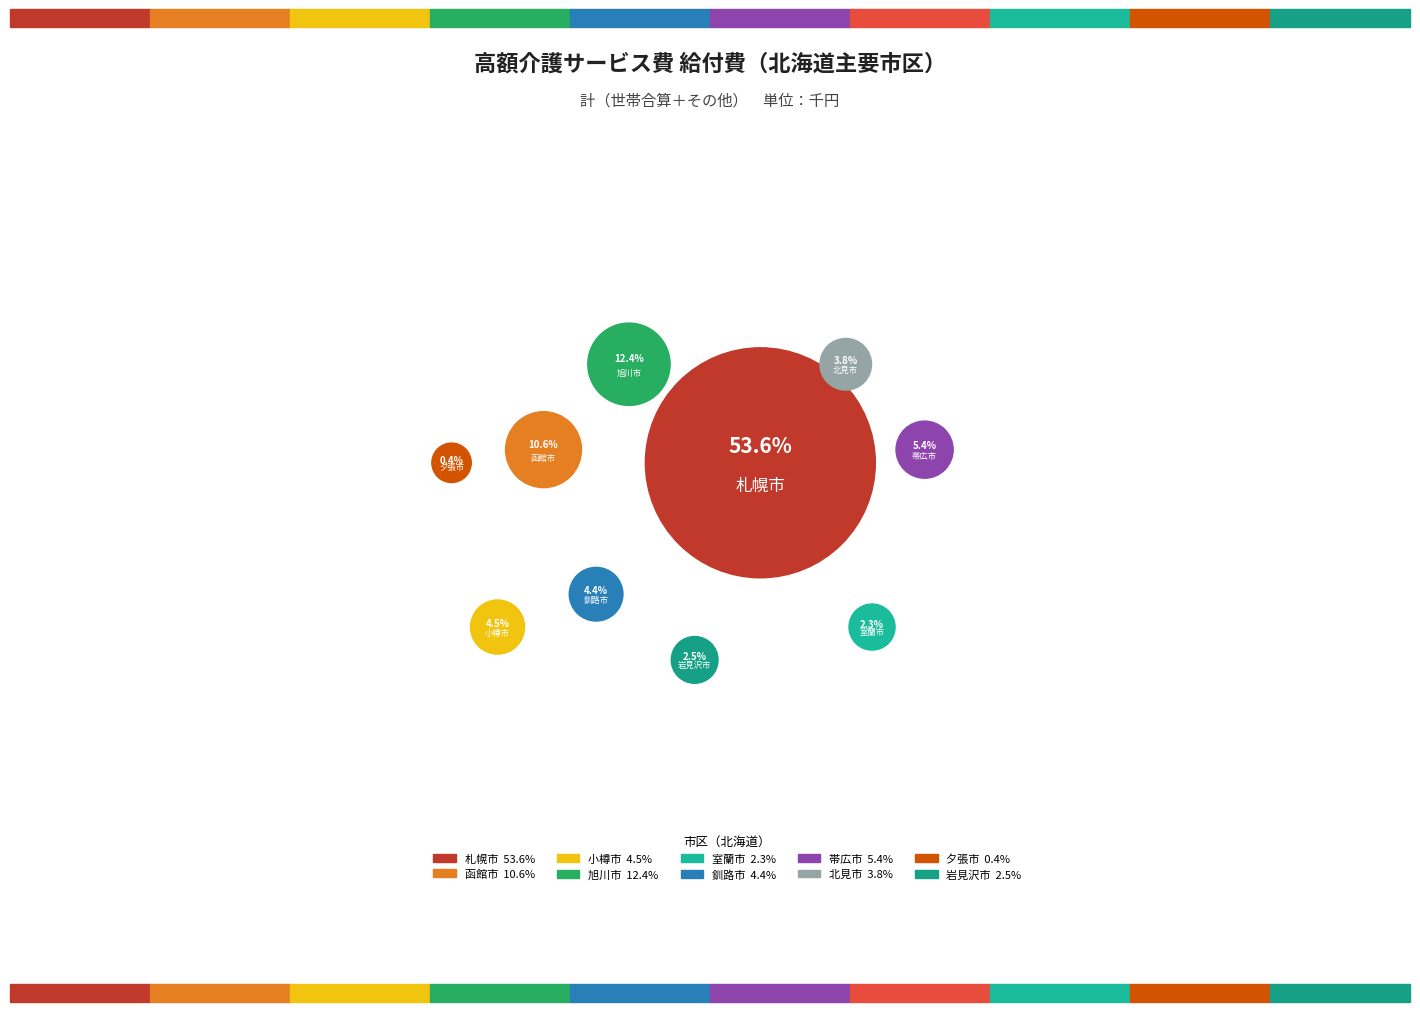

What is the majority slice?

札幌市